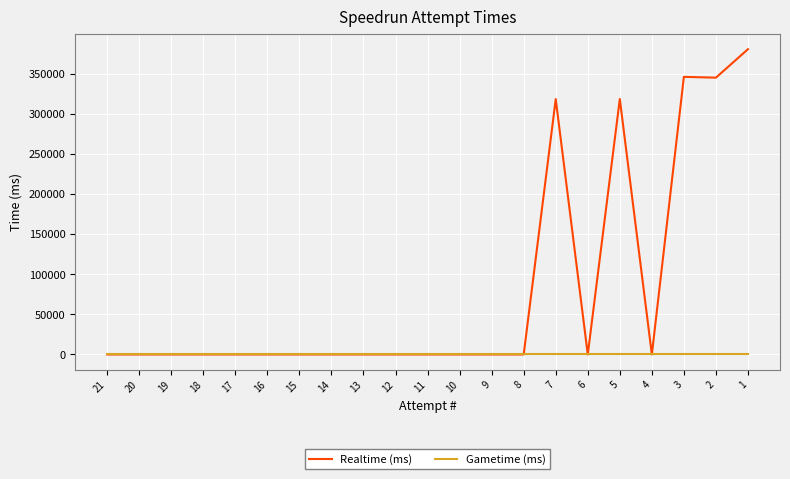

The value of Gametime (ms) at 6 is 0. True or false?

True